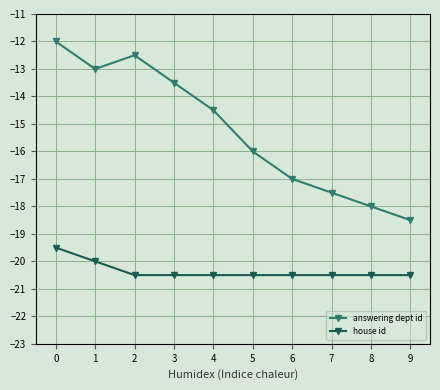

The answering dept id series shows -11.4 at 5. True or false?

False